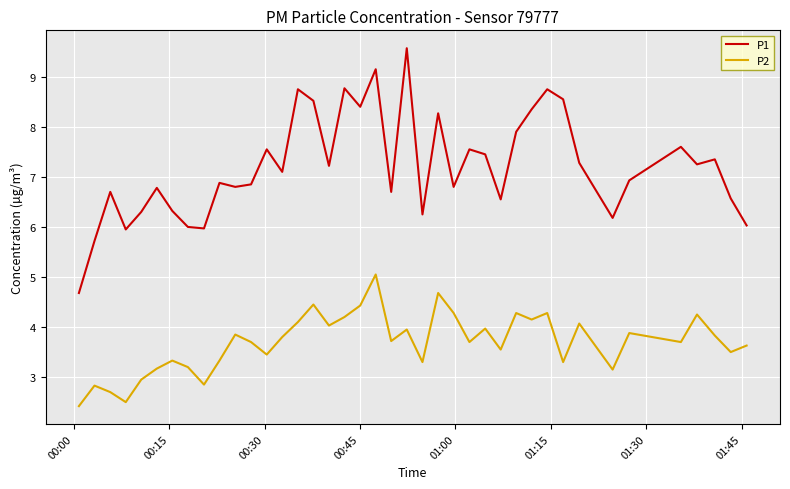

What is the smallest value displayed?

2.4